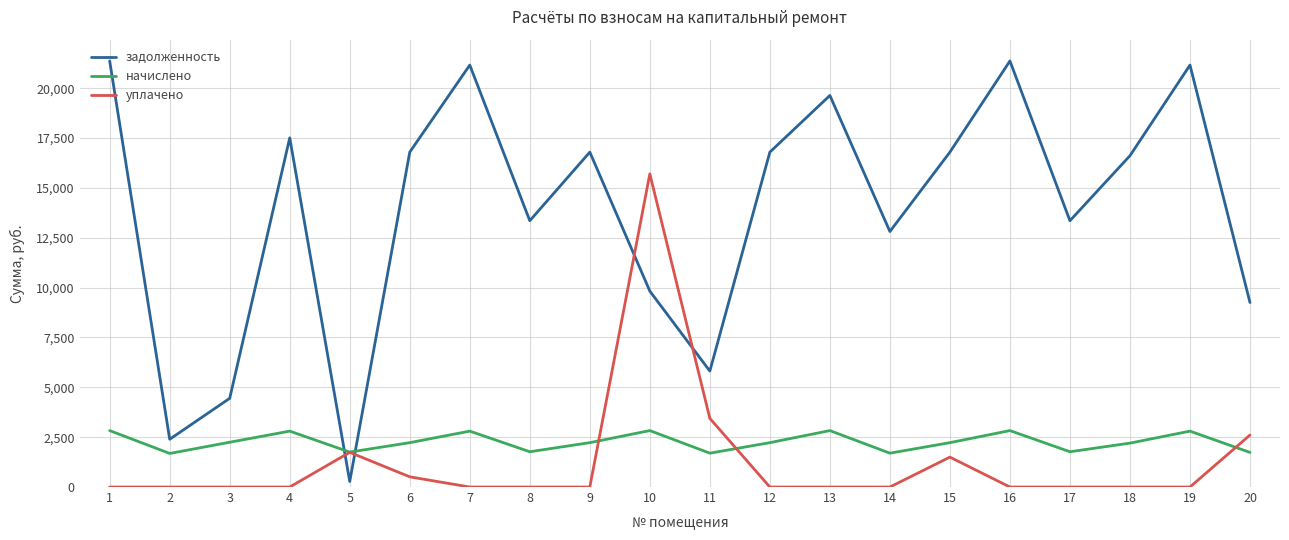

Rank the series by their maximum value, from highest to lowest.

задолженность, уплачено, начислено